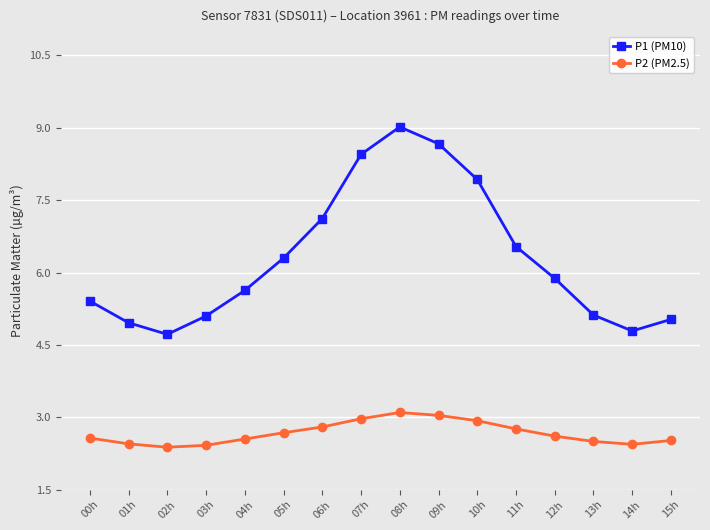

True or false: P1 (PM10) and P2 (PM2.5) cross at least once.

False